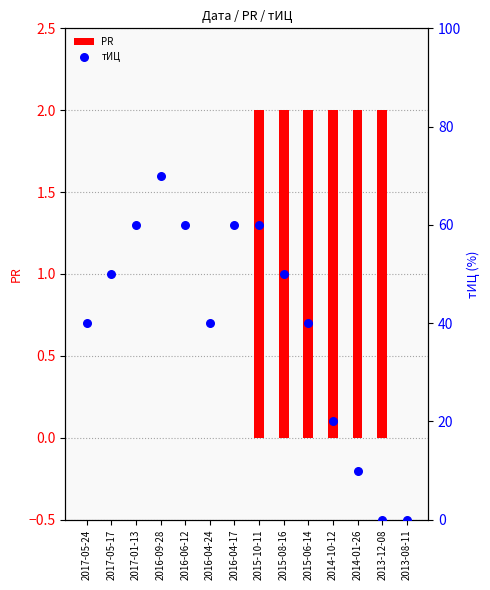

At how many categories does at least one series exceed 41?

7